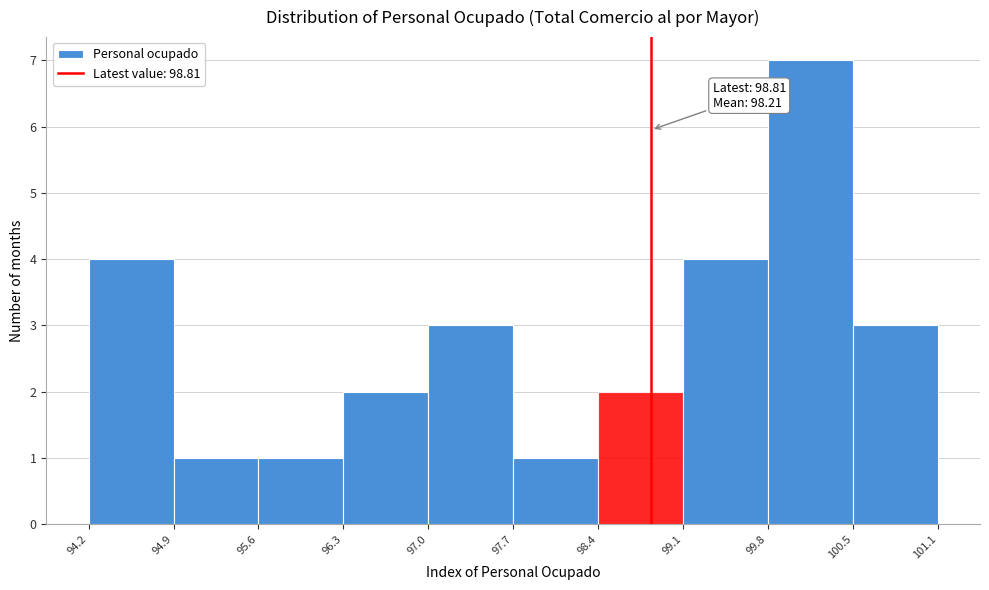

Which range on the x-axis has the tallest bar?

99.8 to 100.5